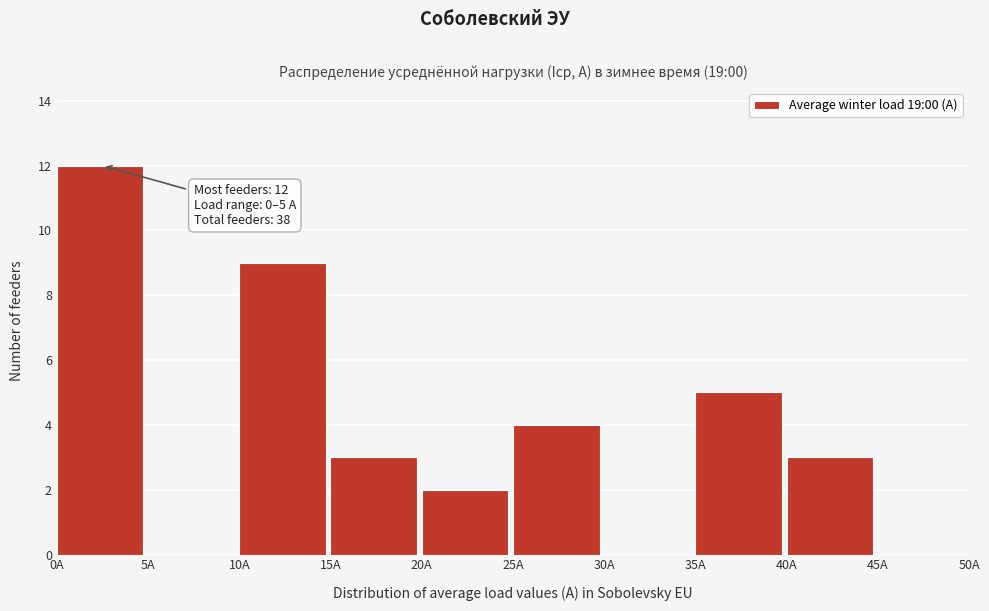

Over which range of the x-axis is the bar tallest?

0 to 5